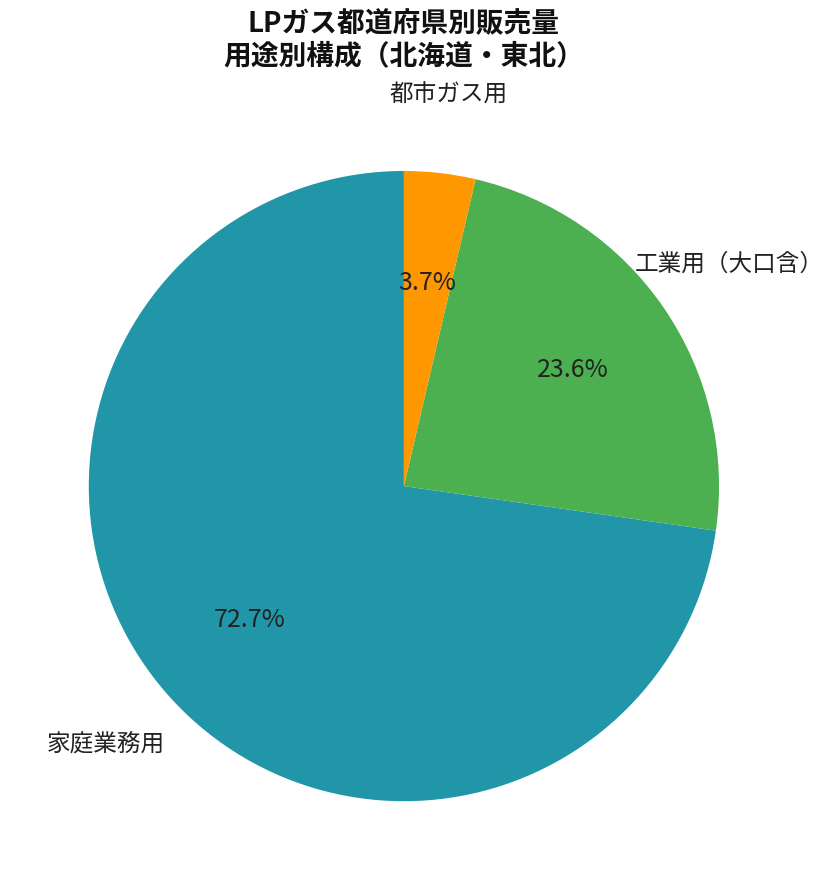

Is there a majority slice in this chart?

Yes